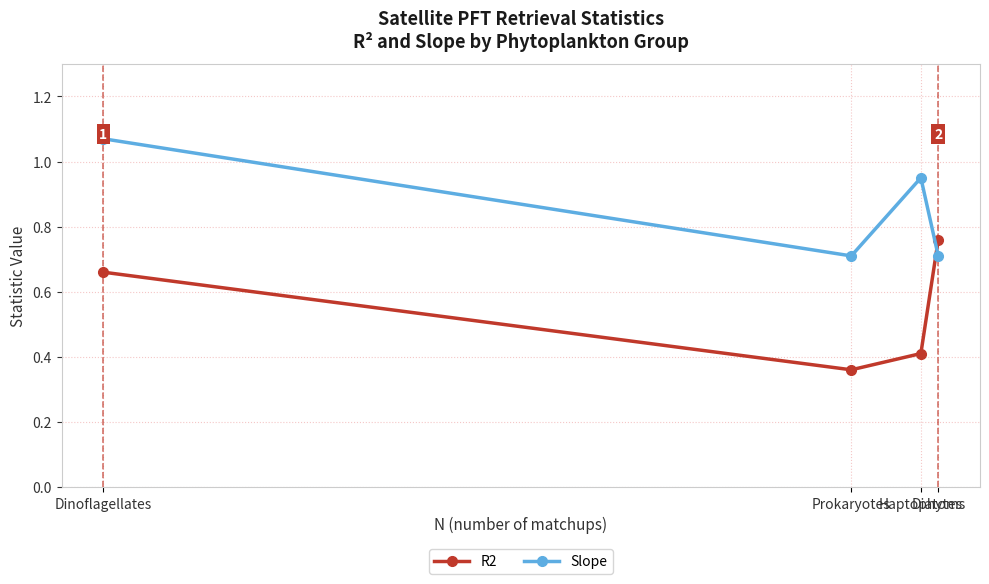

At which category does Slope reach its first local valley?

Prokaryotes